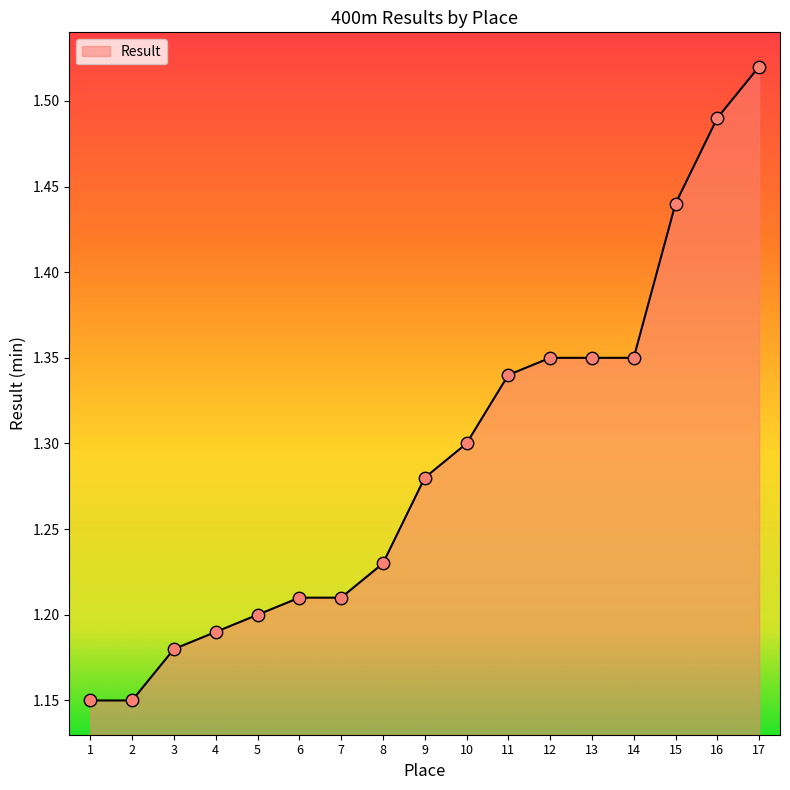

Which has a higher value, 5 or 12?

12